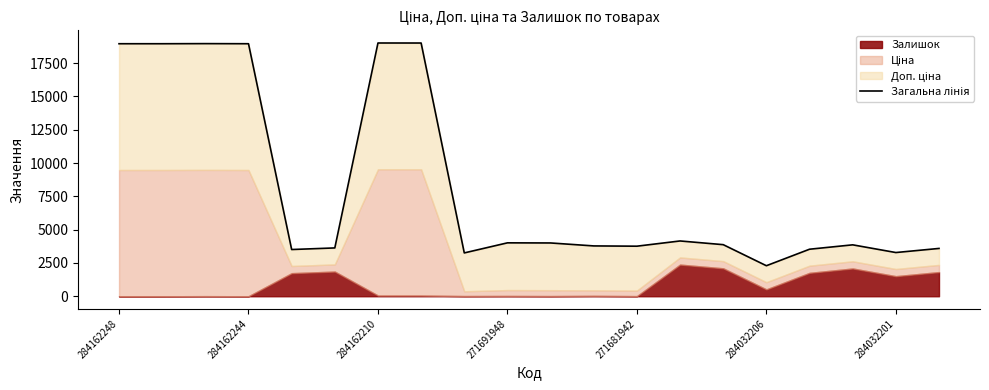

What is the average value?

8219.9